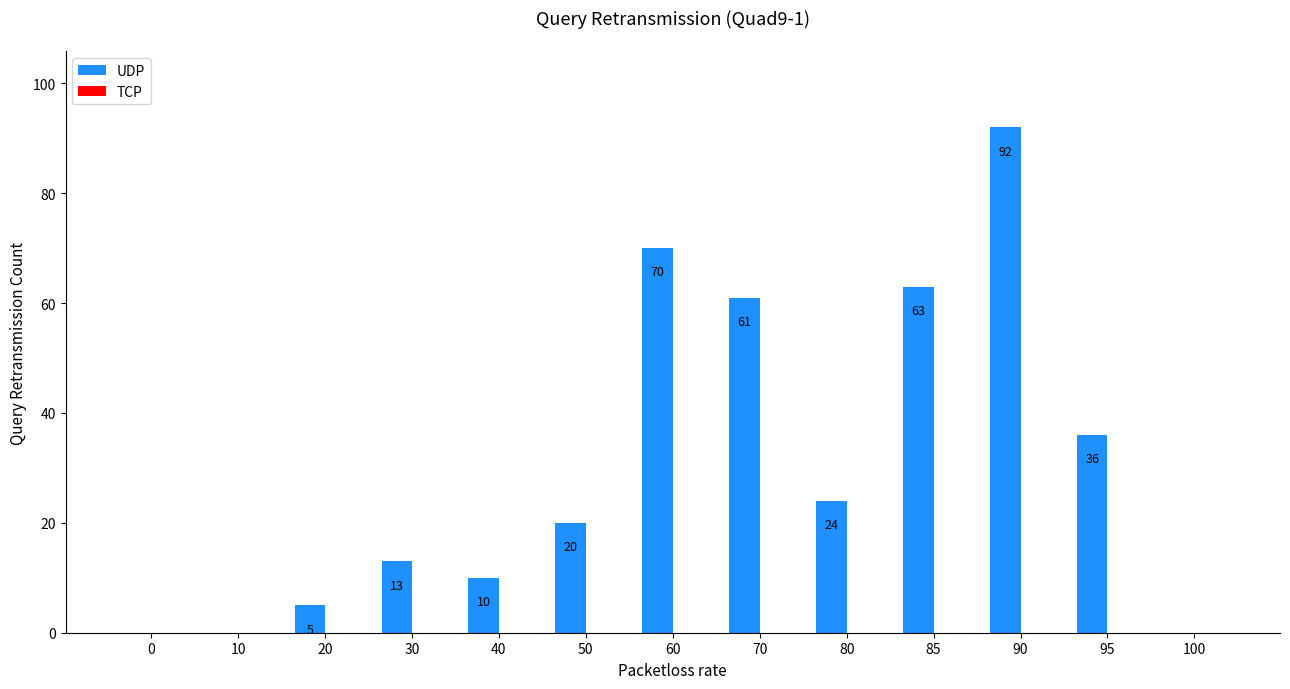

What is the sum of the values at 95 and 10?

36